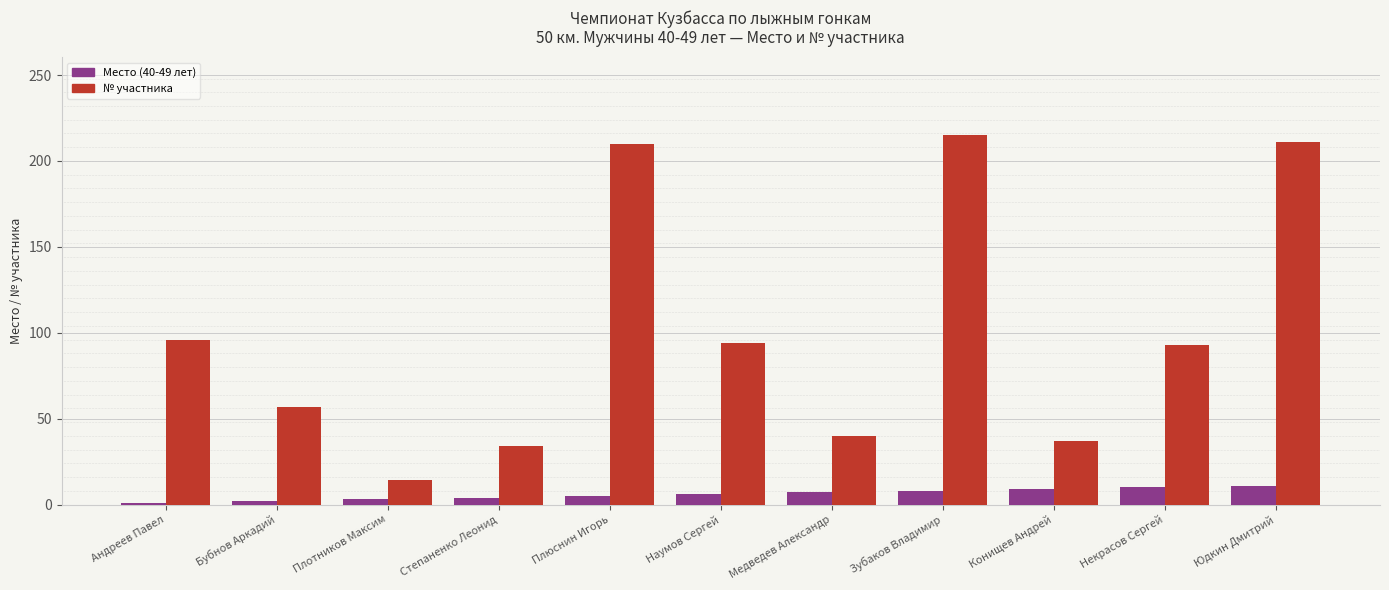

What is the difference between the second highest and minimum values in the № участника series?

197